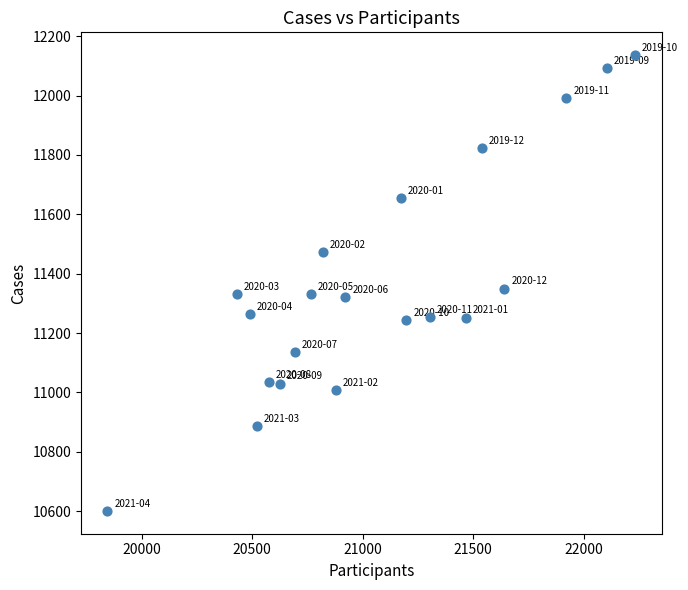

What Y value in the scatter plot is closest to 11368?

11350